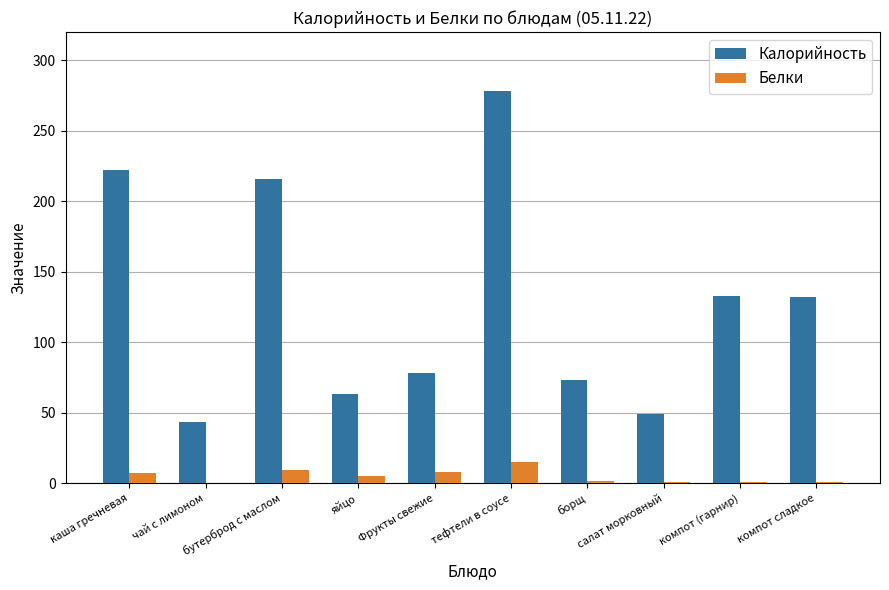

What are all the series names shown in the legend?

Калорийность, Белки